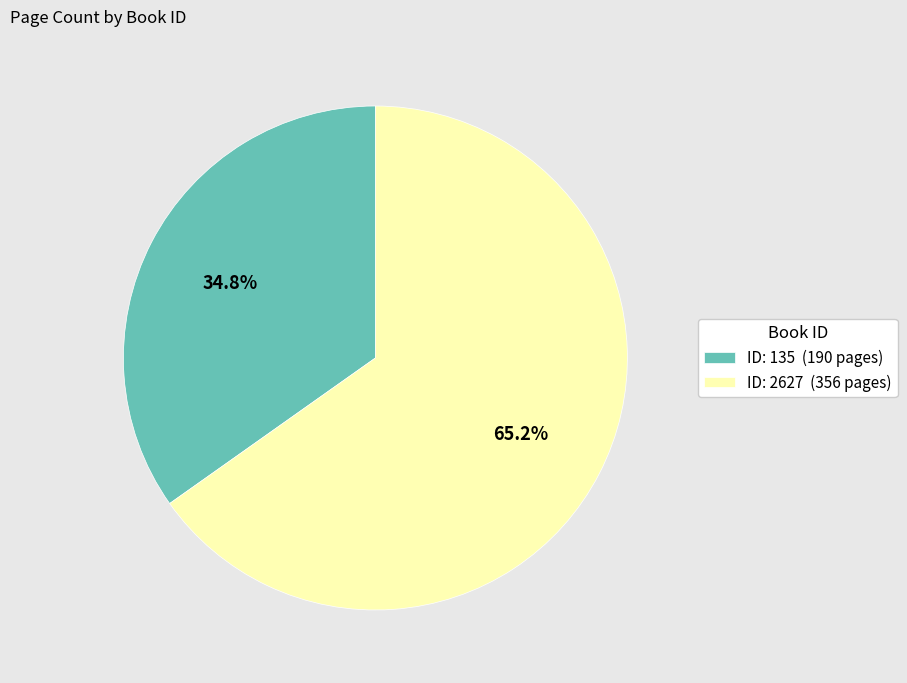

Between ID: 135 (190 pages) and ID: 2627 (356 pages), which is larger?

ID: 2627 (356 pages)